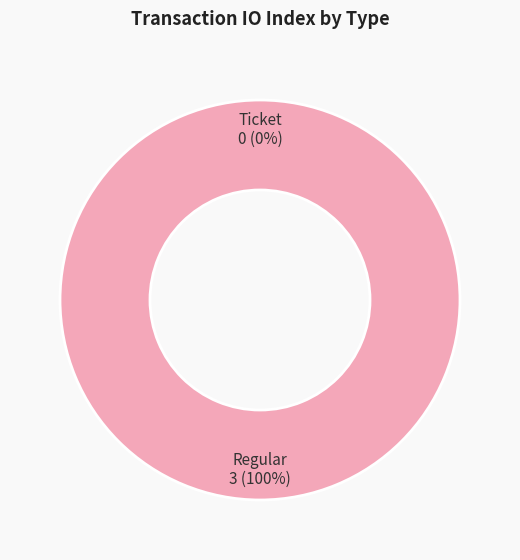

What percentage is NOT represented by Ticket?

100.0%